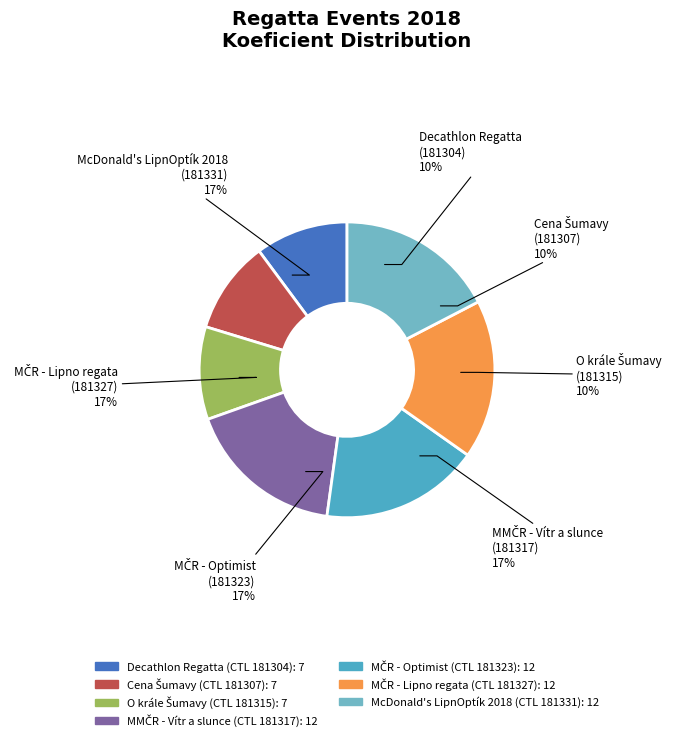

True or false: 181307 accounts for 16% of the total.

False